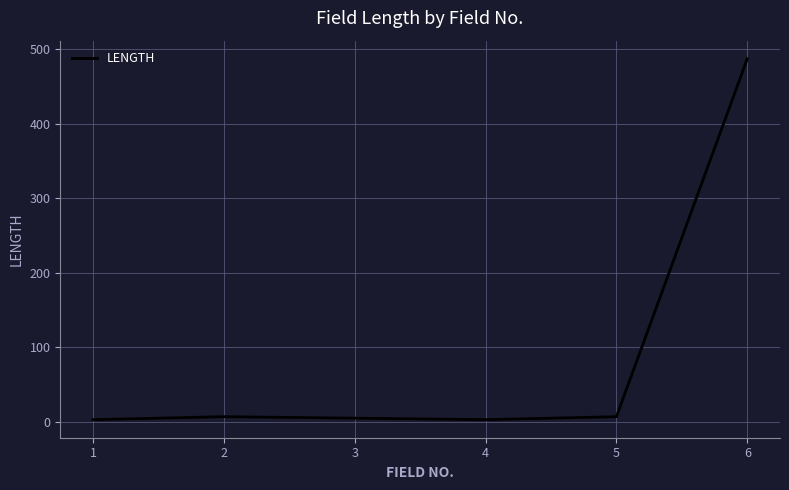

How many values are below 7?

3